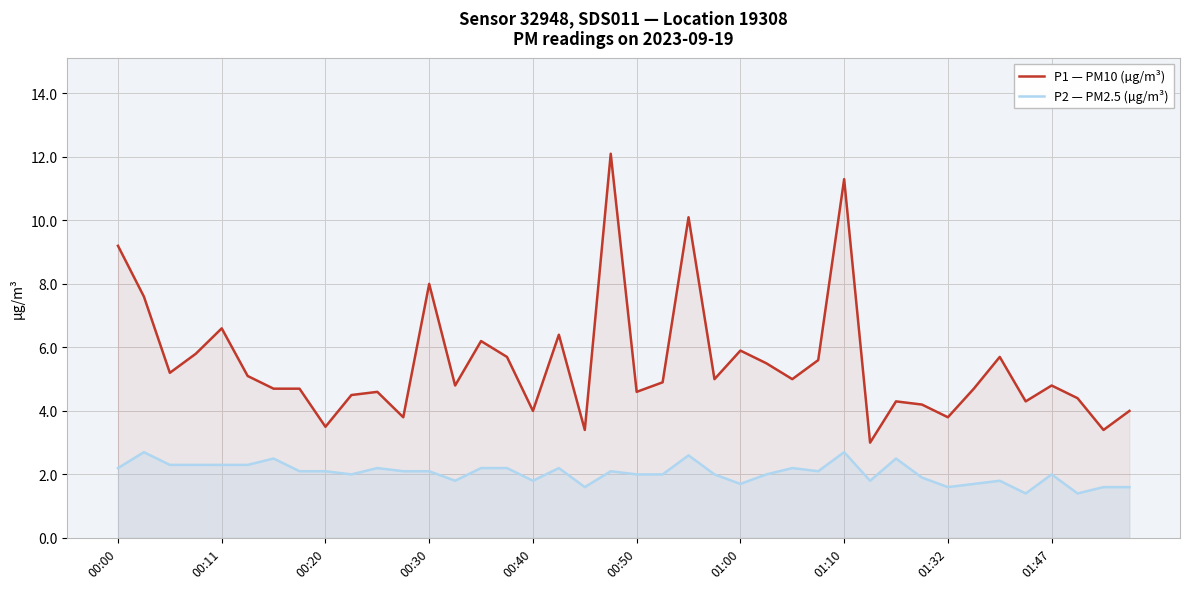

List the series in order of their overall mean, highest first.

P1 — PM10 (µg/m³), P2 — PM2.5 (µg/m³)